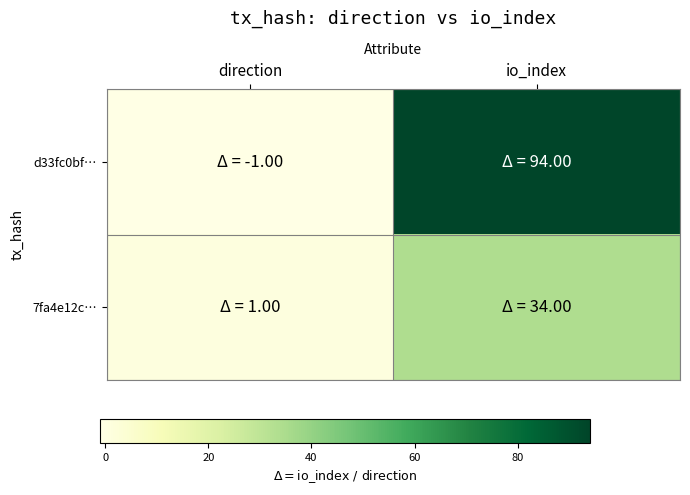

Reading left to right, list all the values displayed in this chart.

d33fc0bf…: direction=-1	io_index=94
7fa4e12c…: direction=1	io_index=34